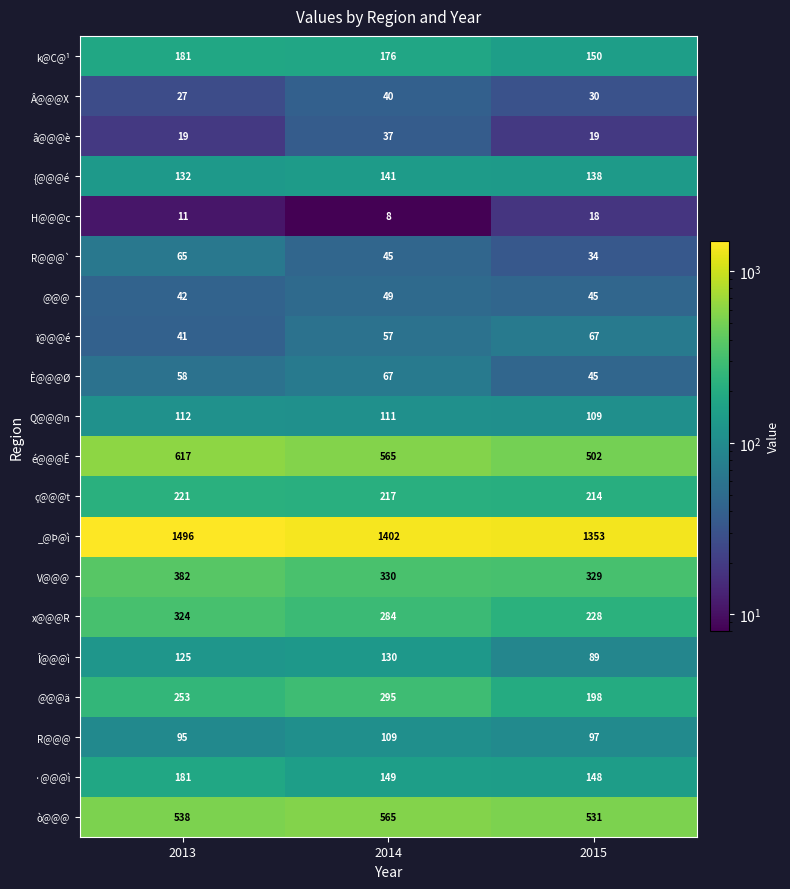

True or false: ç@@@t has a value of 214 at 2015.

True